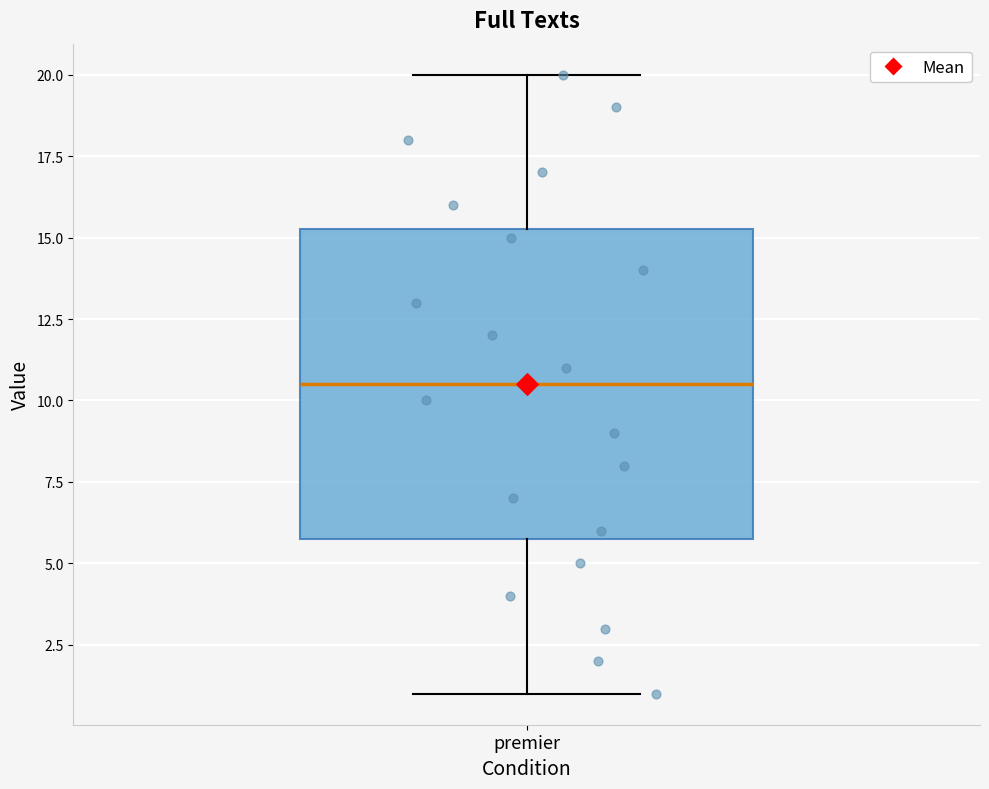

Where does the upper whisker of the box for premier end on the y-axis? The values are not printed on the chart, so give them approximately, as read against the axis.

20.0